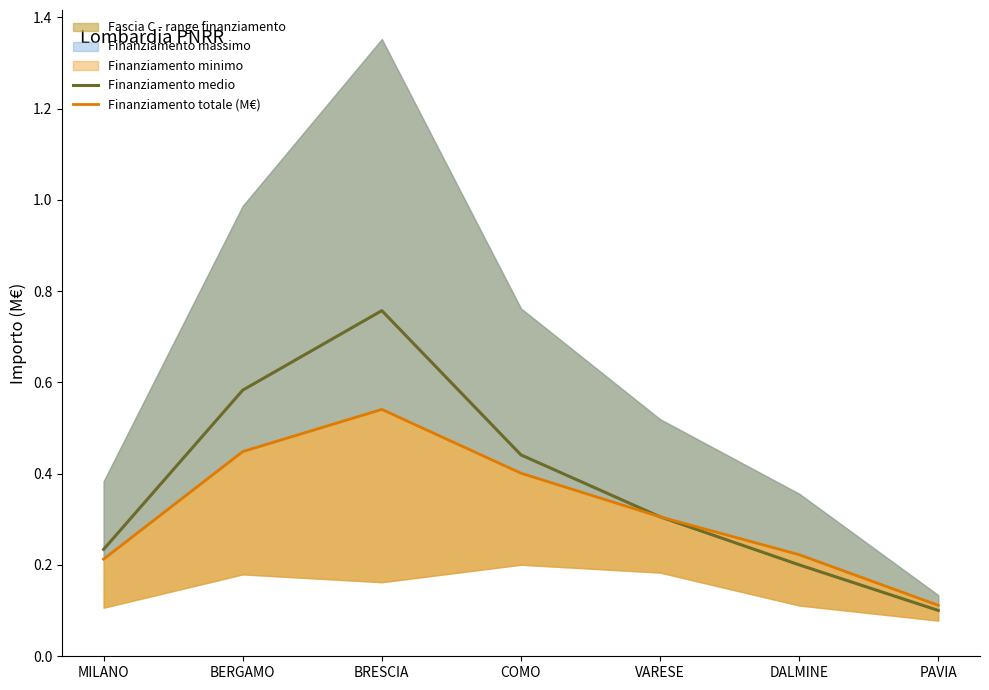

What is the value of the Finanziamento medio point at the 4th from the left?

0.4